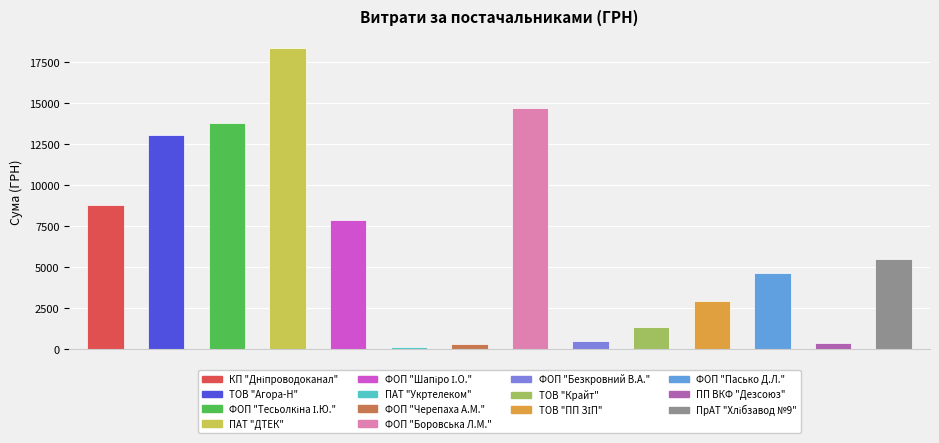

Read the value at ФОП "Тесьолкіна І.Ю.".

13752.0